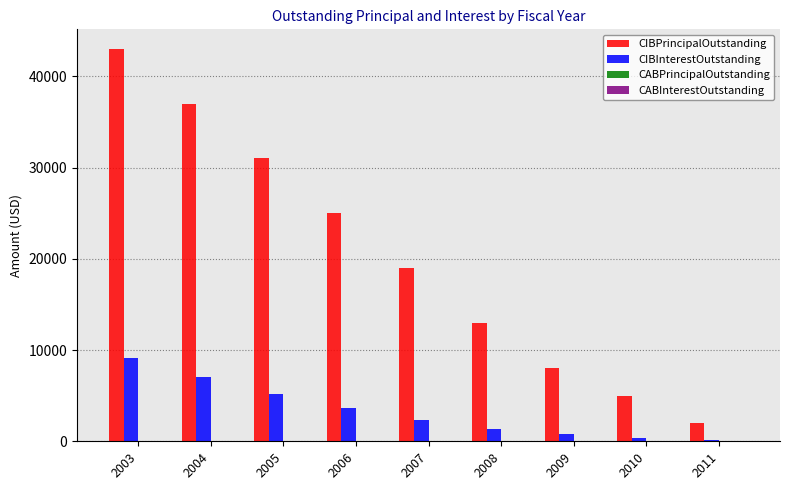

What is the sum of all CIBPrincipalOutstanding values?

183000